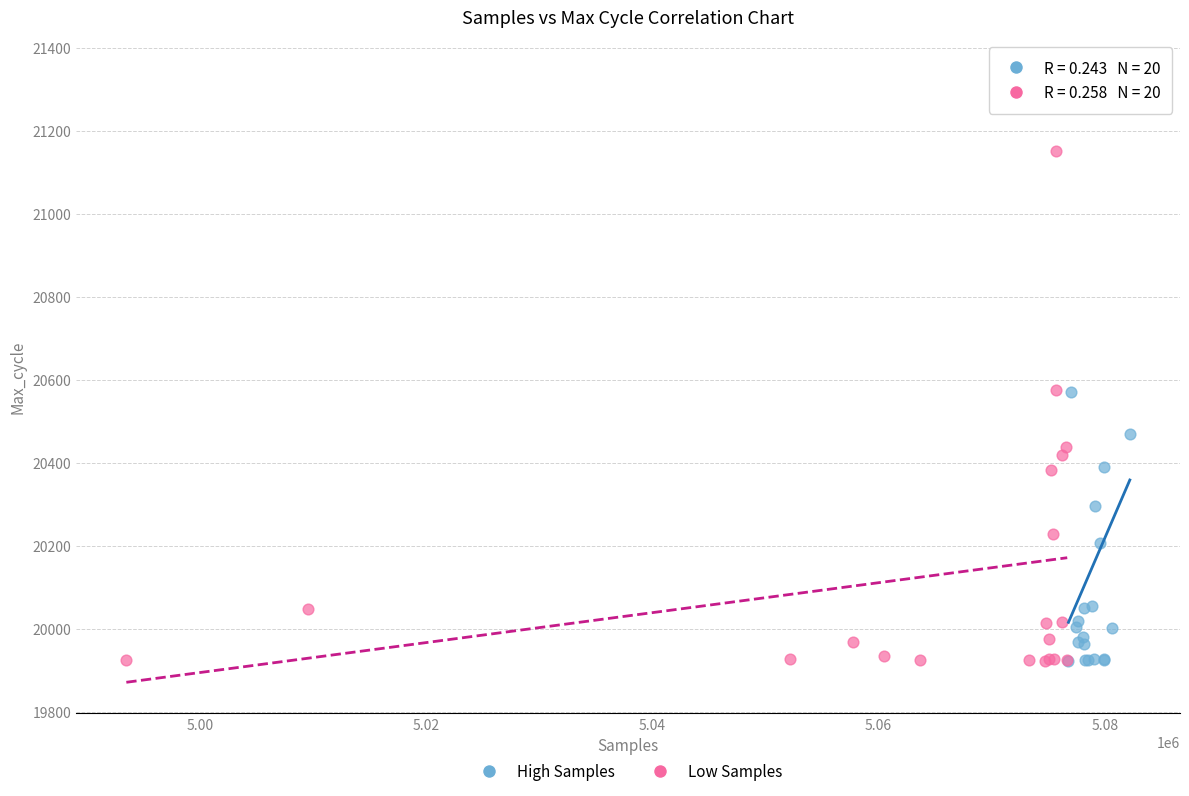

Which series reaches the maximum Y coordinate?

High Samples